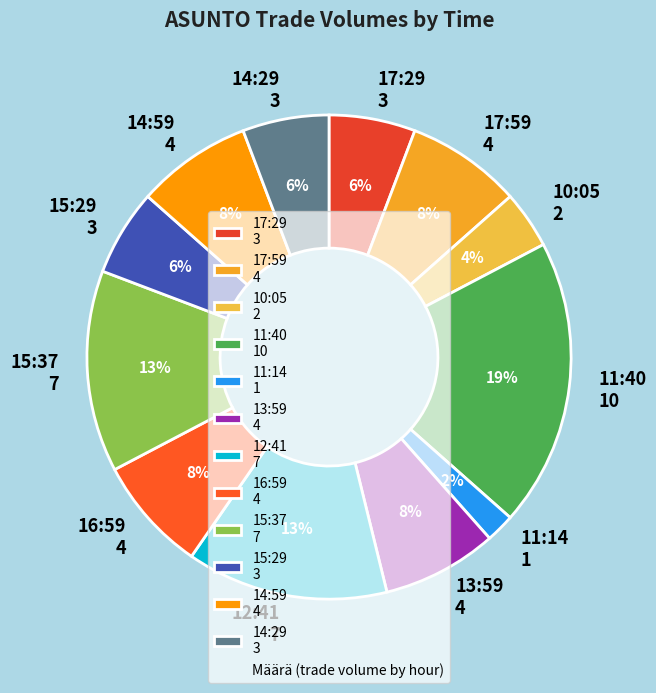

To the nearest percent, what is the difference between the largest and smallest slice percentages?

17%